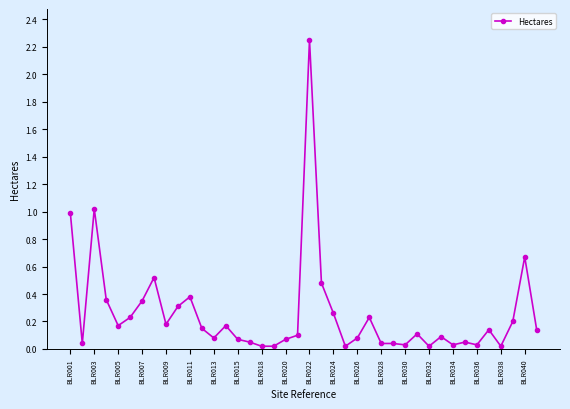

Is this an area chart (filled region under the line)?

No